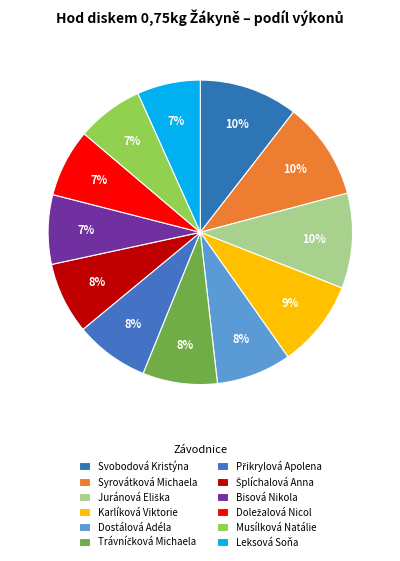

Do Svobodová Kristýna and Juránová Eliška together represent more than half of the pie?

No